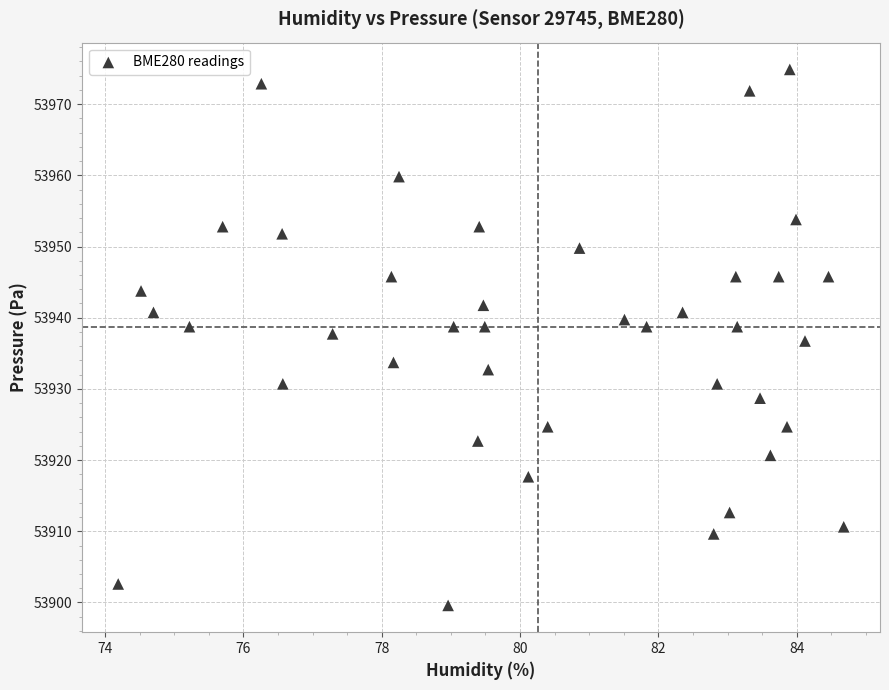

What is the range of Y values (max minus min)?

75.3